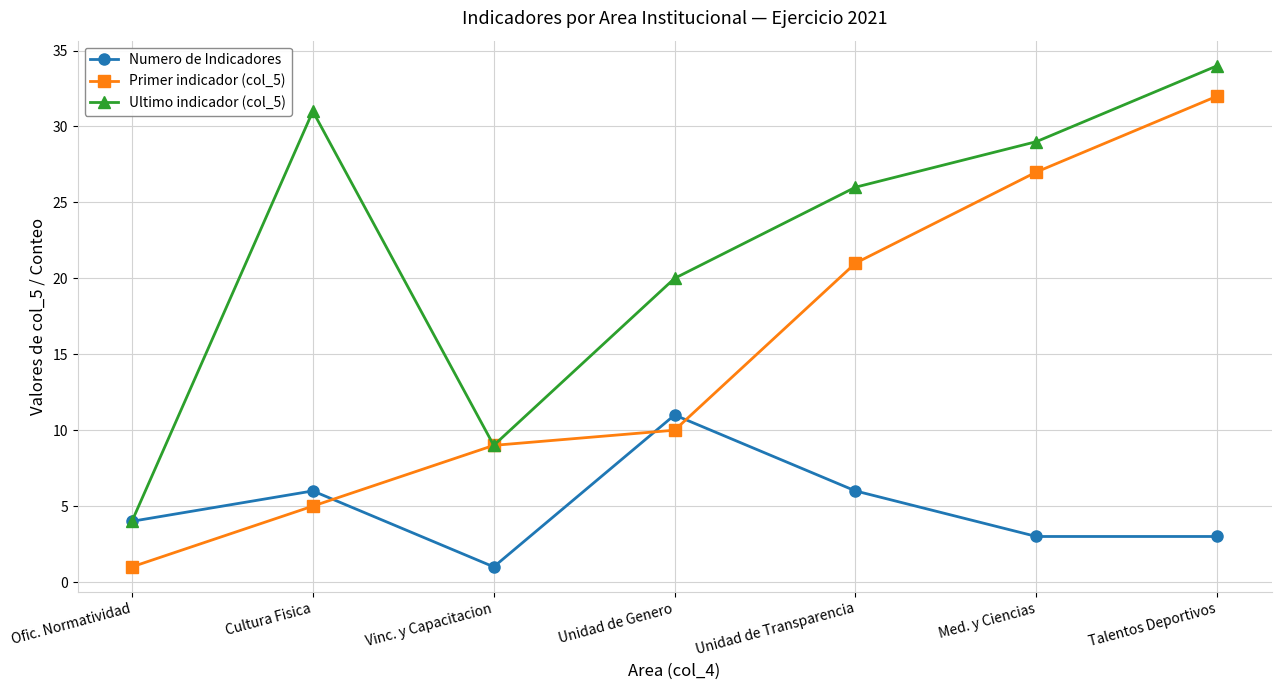

What is the sum of the Primer indicador (col_5) values at Cultura Fisica and Med. y Ciencias?

32